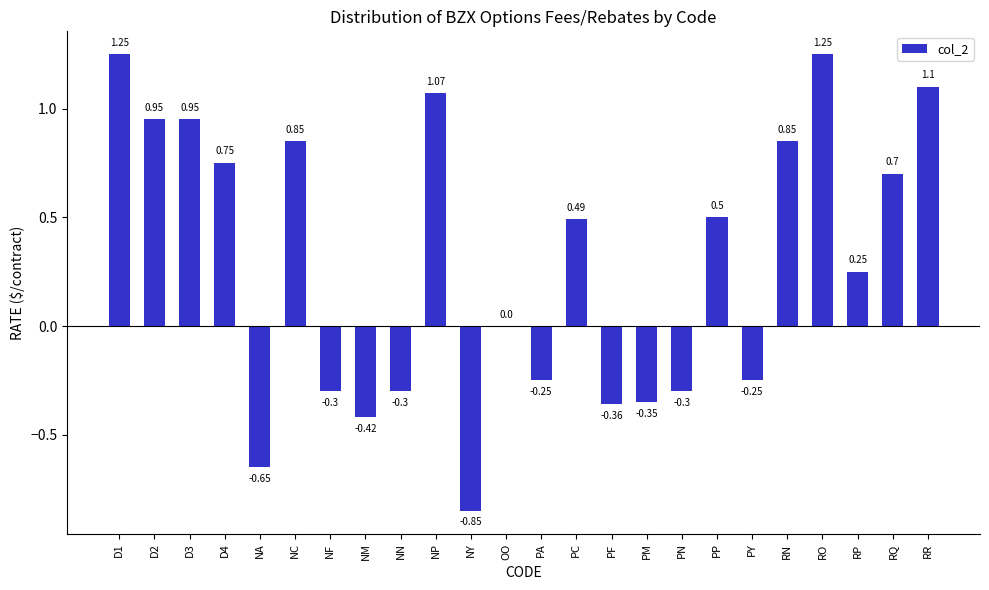

What is the sum of the values at PA and D1?

1.0